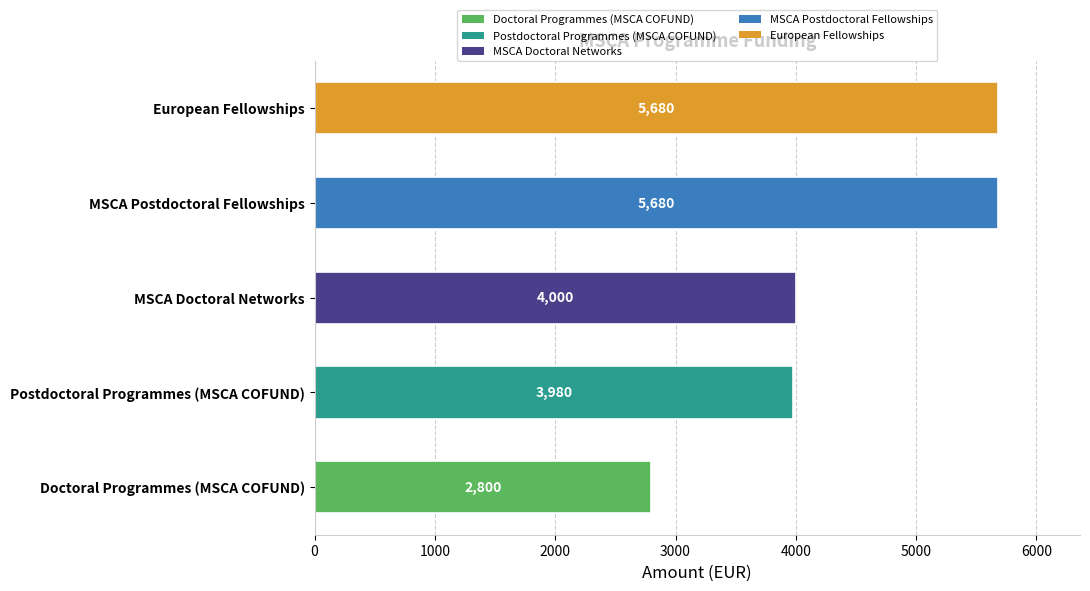

Reading bottom to top, what are all the values shown in this chart?

2800	3980	4000	5680	5680